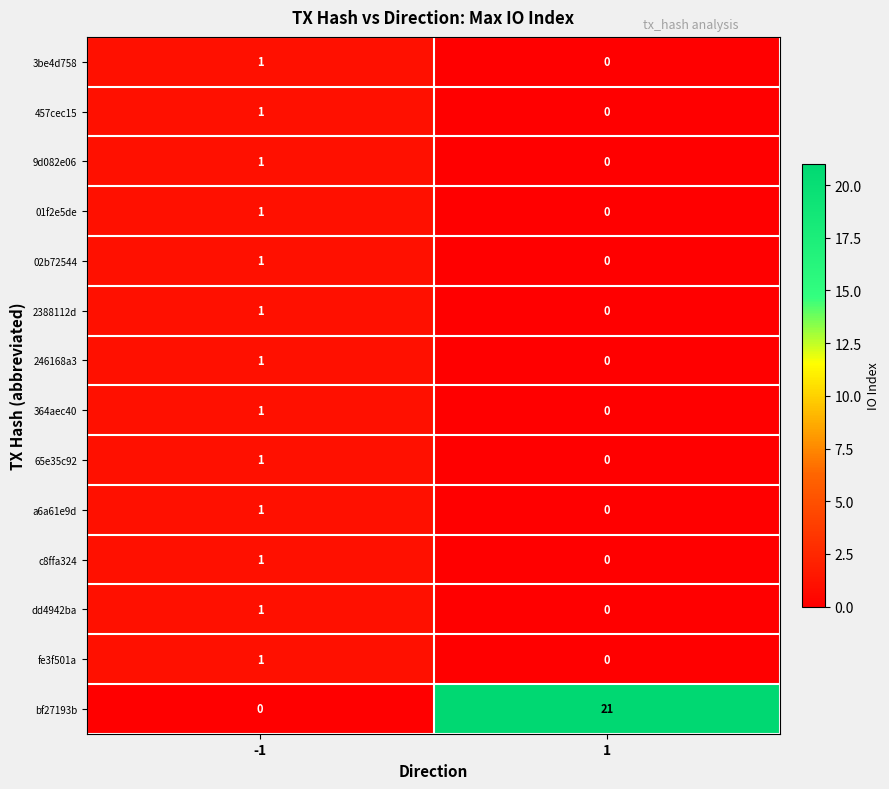

True or false: fe3f501a has a value of 0 at 1.

True